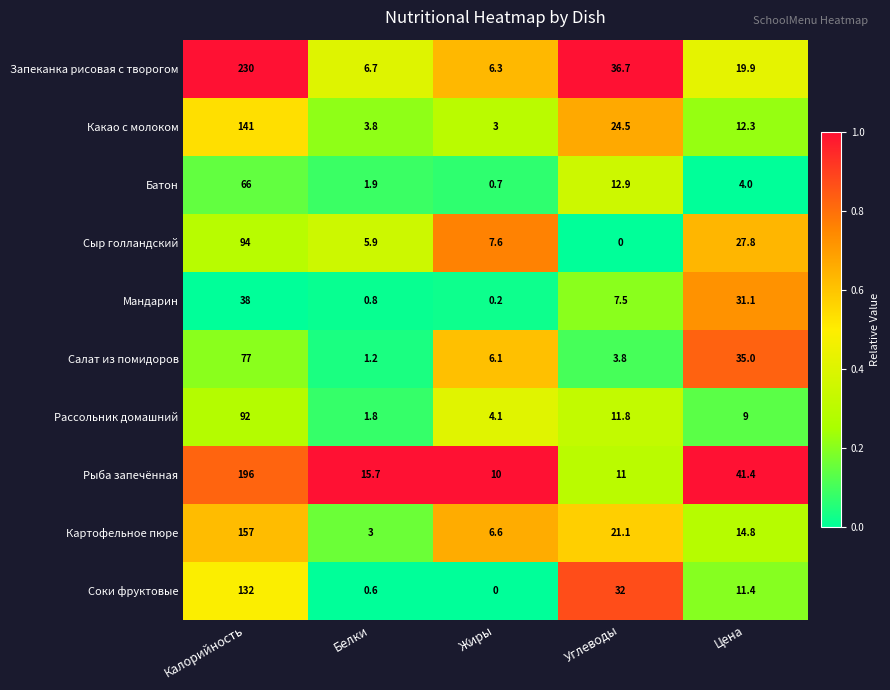

Is it true that Батон equals 1.1 at Жиры?

False